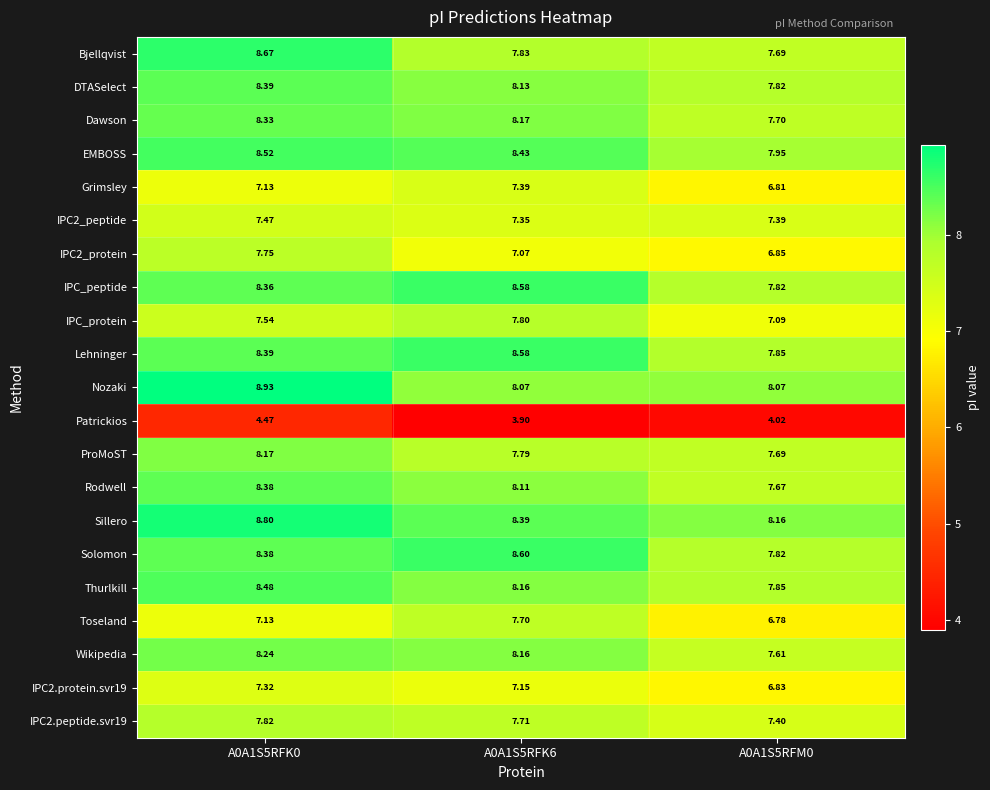

At which category does the chart reach its minimum across all series?

A0A1S5RFK6